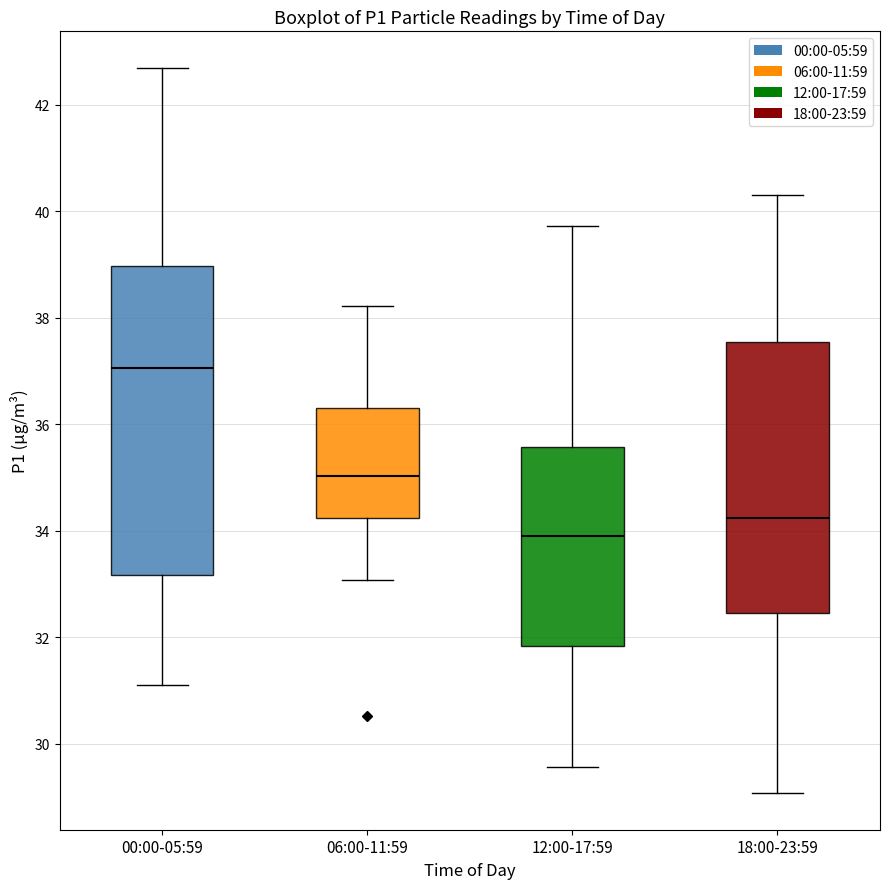

Which box has the lowest median line?

12:00-17:59